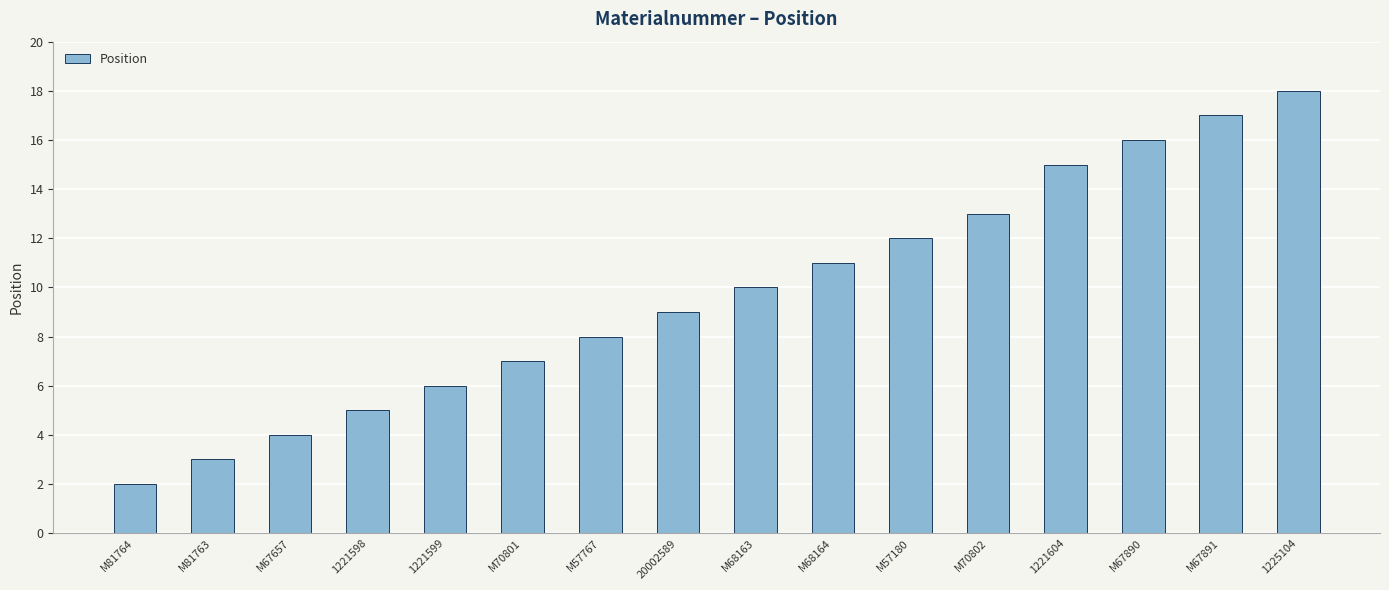

Approximately how many times larger is the value at M67891 compared to M57767?

2.1